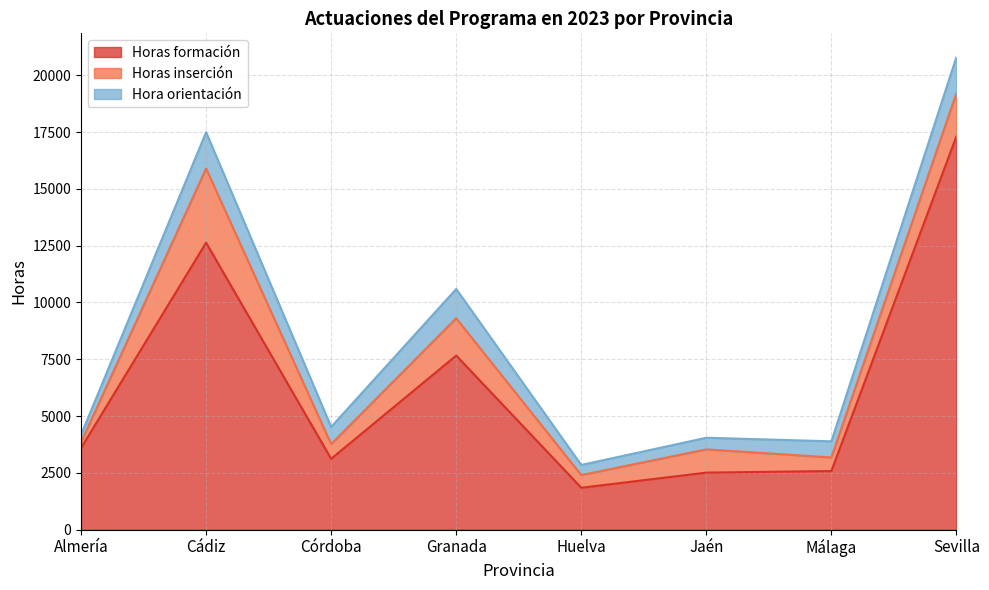

True or false: Horas inserción has more than 2 points higher than both neighbors.

True